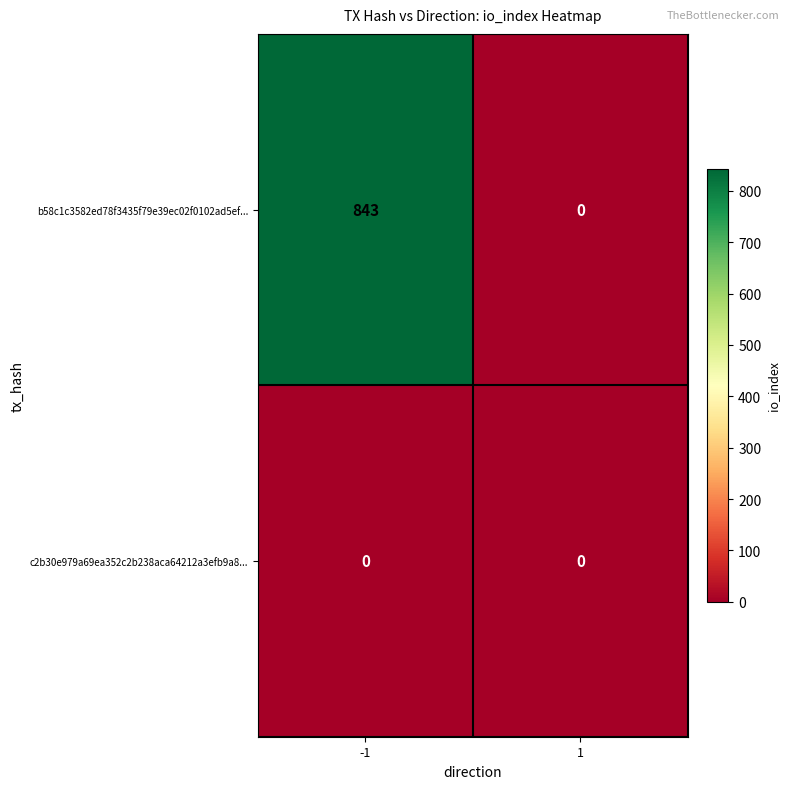

List the series in order of their peak value, highest first.

b58c1c3582ed78f3435f79e39ec02f0102ad5ef..., c2b30e979a69ea352c2b238aca64212a3efb9a8...